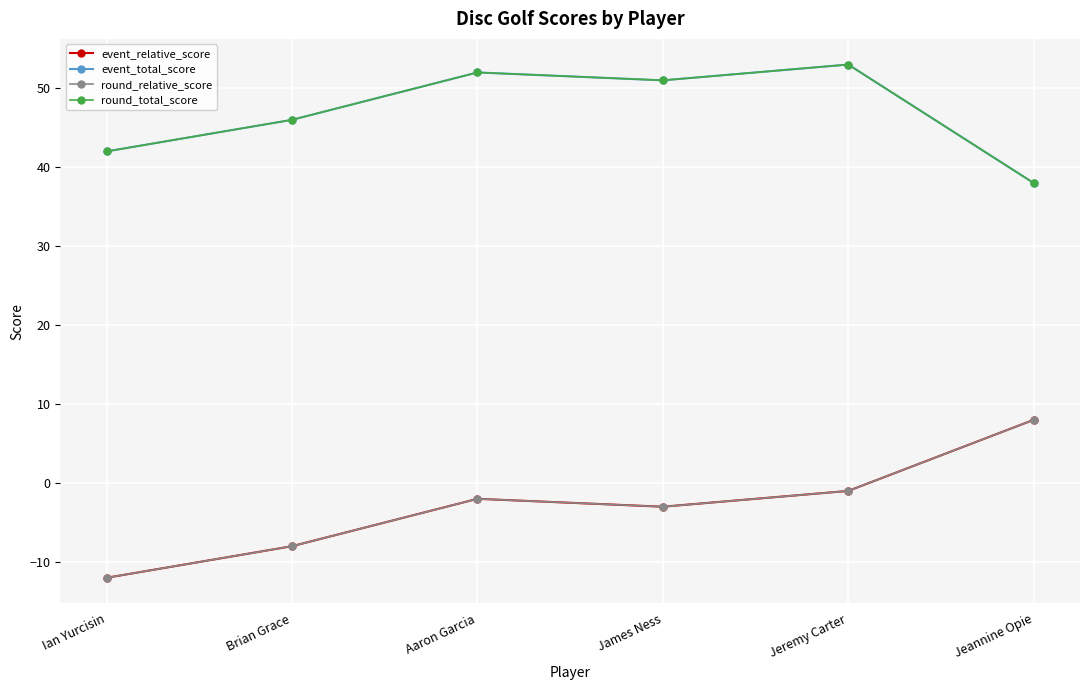

What is the total value across all series at Ian Yurcisin?

60